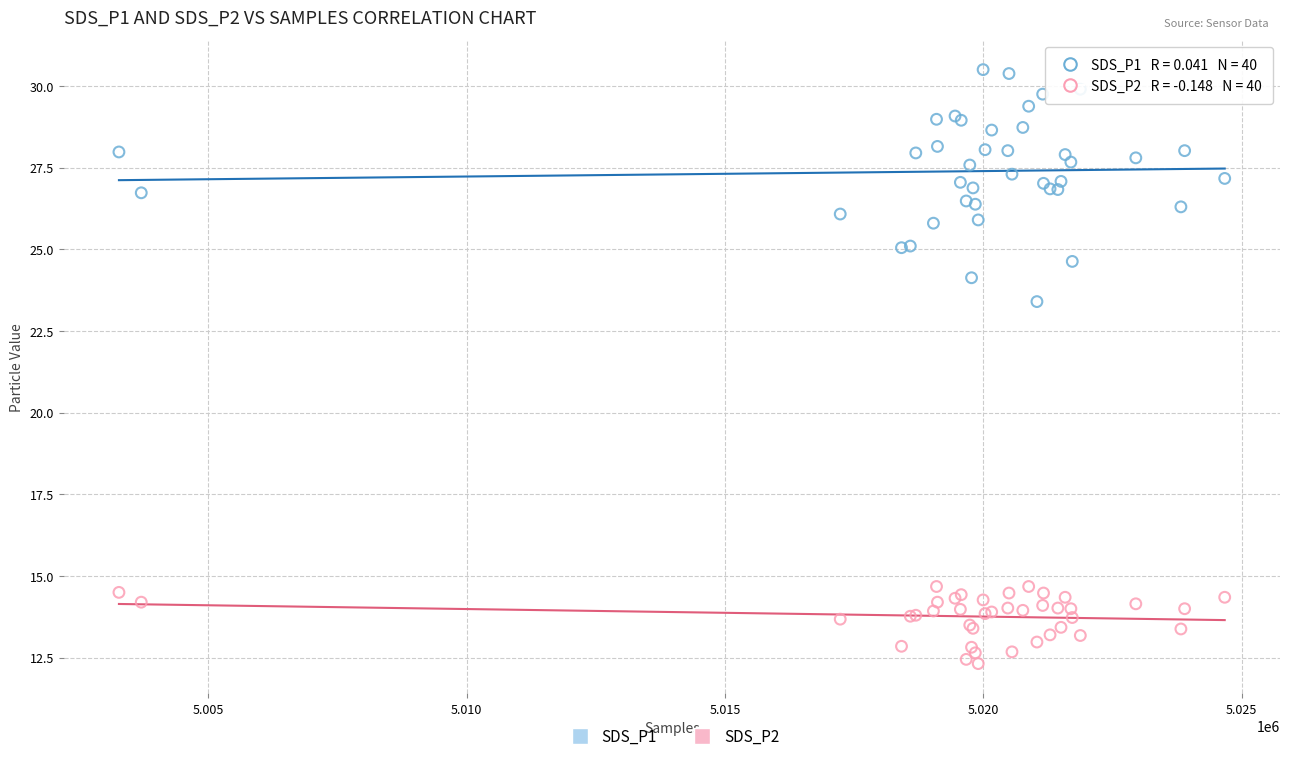

Which series has the widest spread of Y values?

SDS_P1